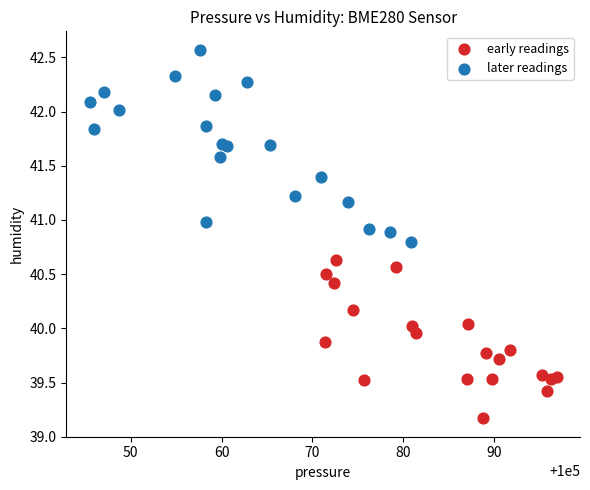

Which series contains the lowest Y value?

early readings